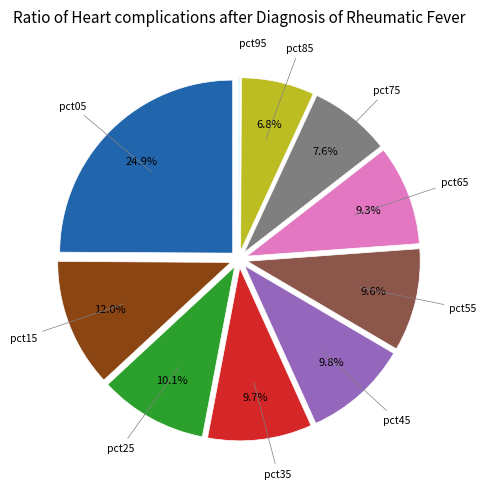

Is there any slice that represents more than half of the pie?

No